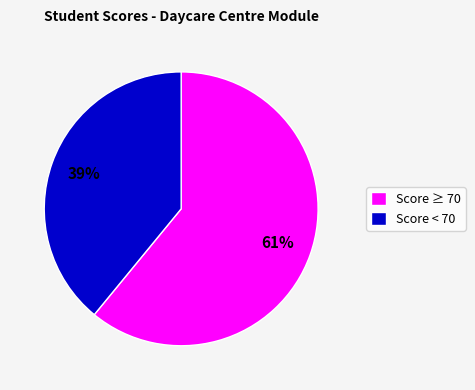

The Score < 70 slice represents 39% of the pie. True or false?

True